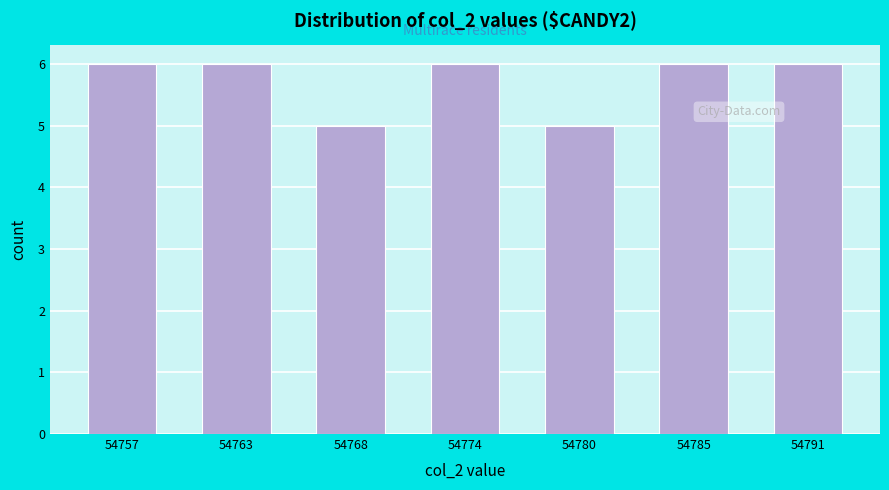

Reading left to right, extract all data points from this chart.

6	6	5	6	5	6	6